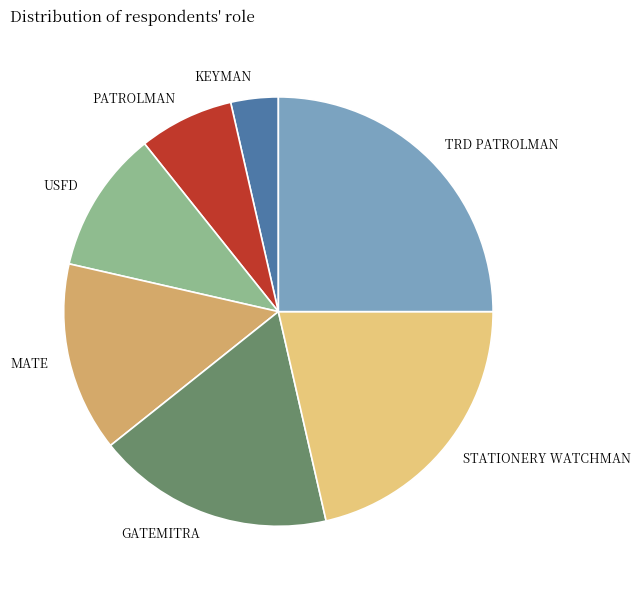

Which has a higher value, KEYMAN or STATIONERY WATCHMAN?

STATIONERY WATCHMAN